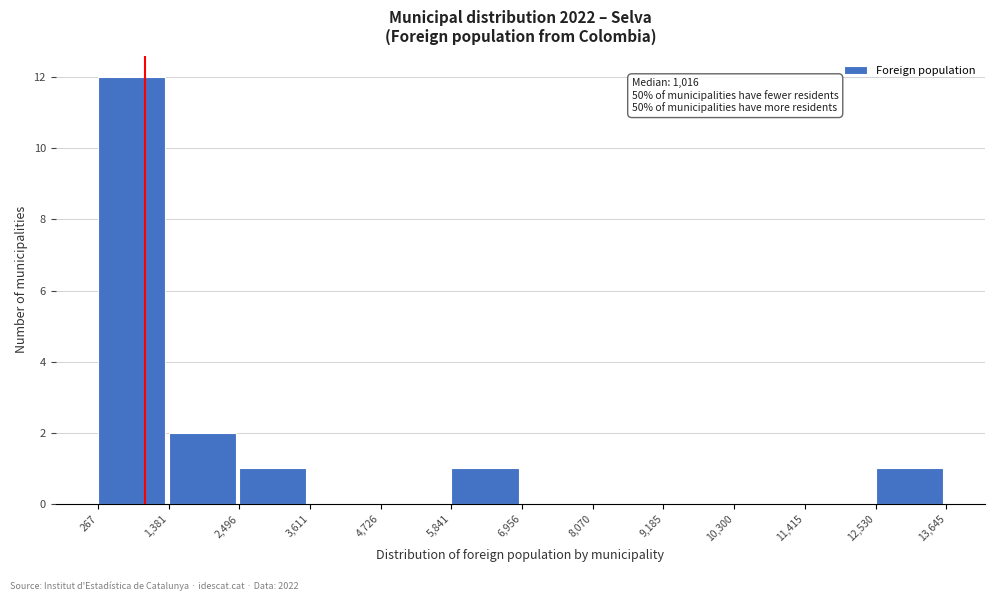

Over which range of the x-axis is the bar tallest?

267 to 1,381